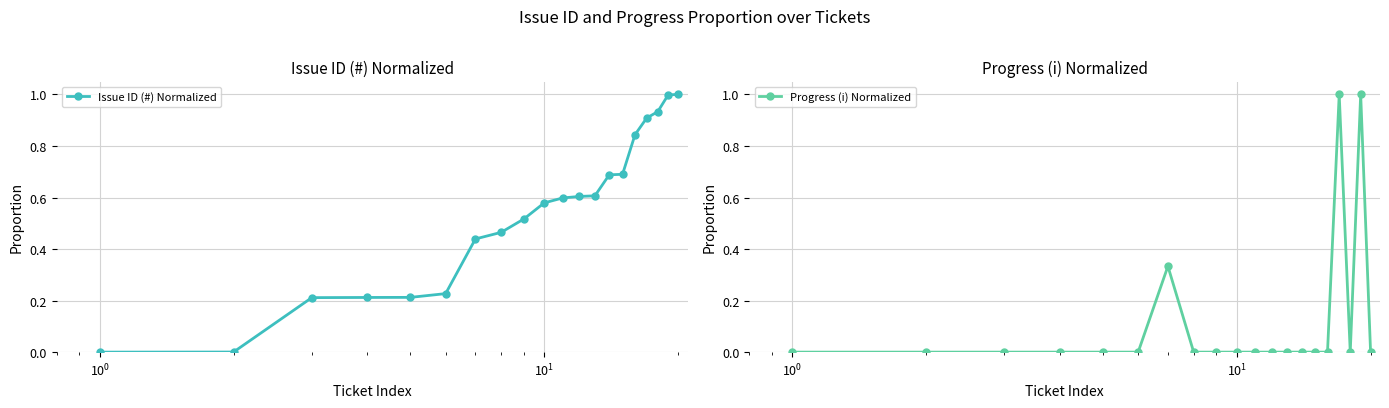

The Issue ID (#) Normalized series shows 1.0 at 11. True or false?

False